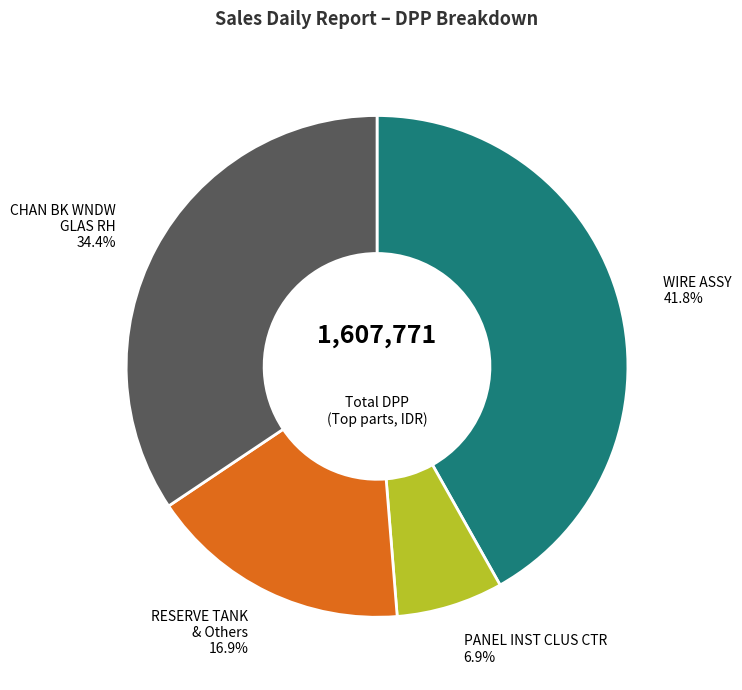

Does any single category account for the majority?

No